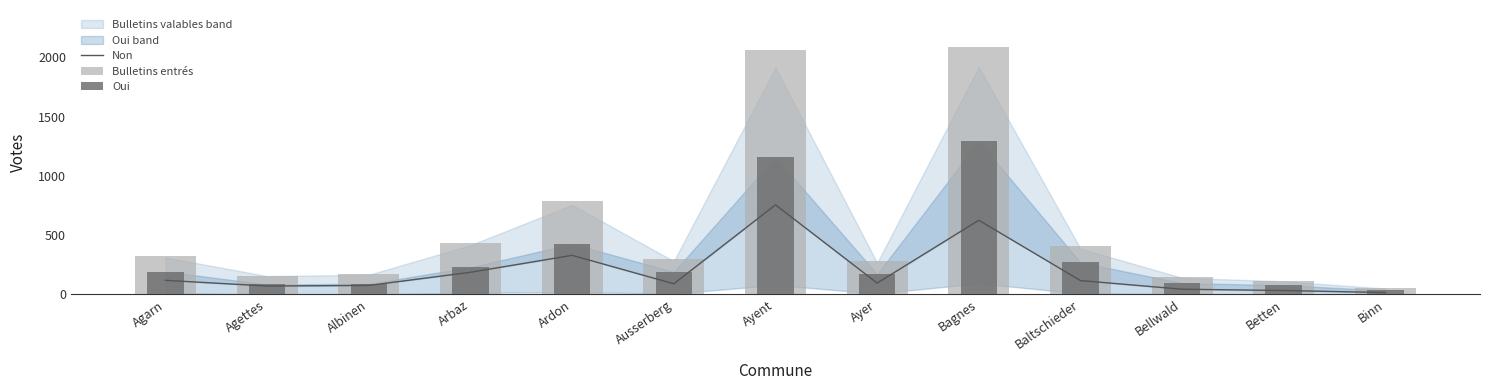

At which label does Bulletins entrés reach its minimum?

Binn